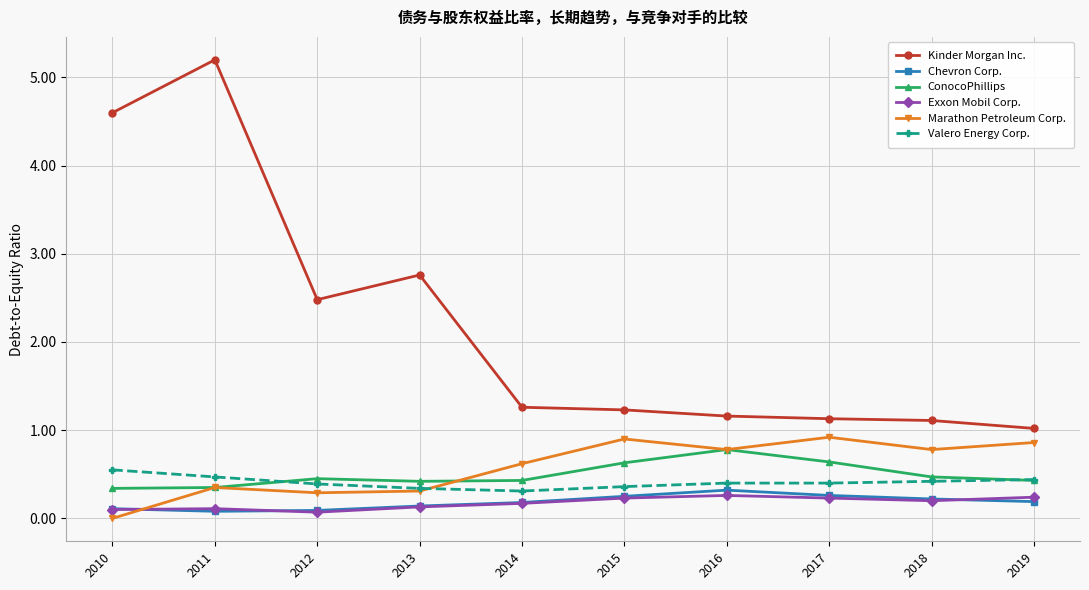

What is the lowest value of the ConocoPhillips series?

0.3